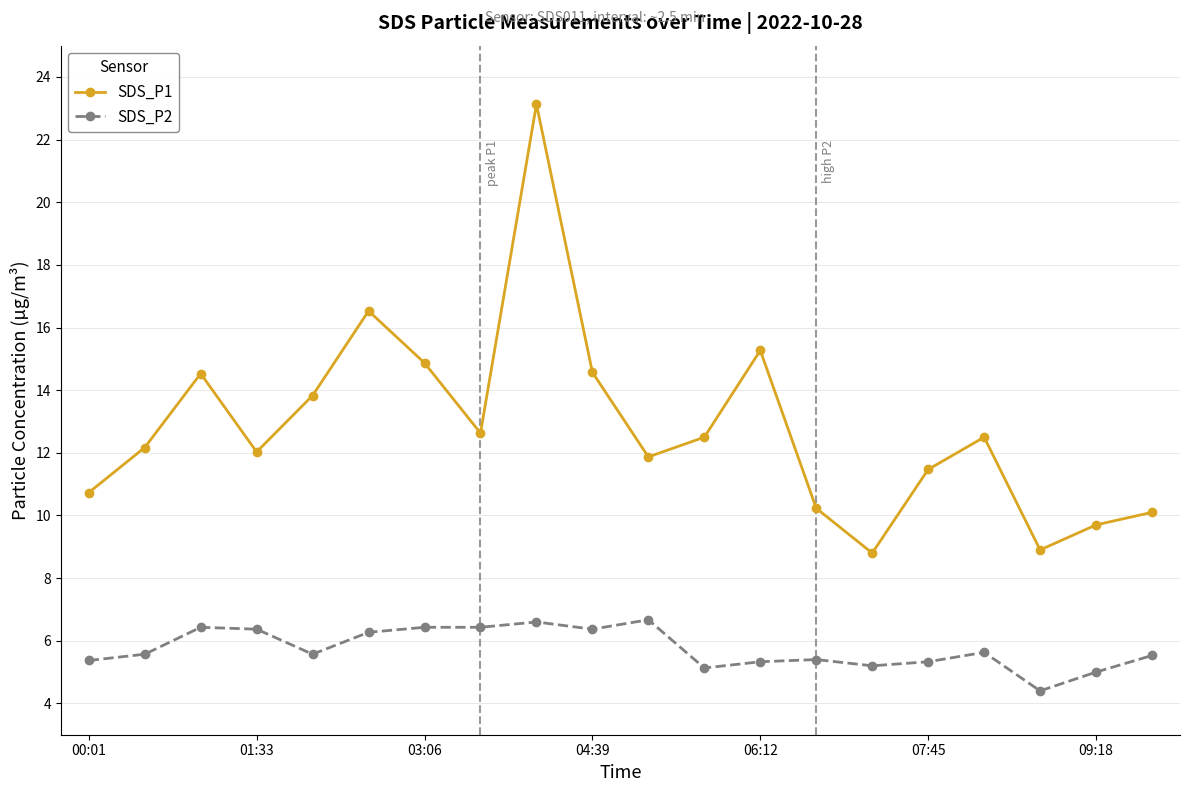

What is the minimum value for SDS_P1?

8.8